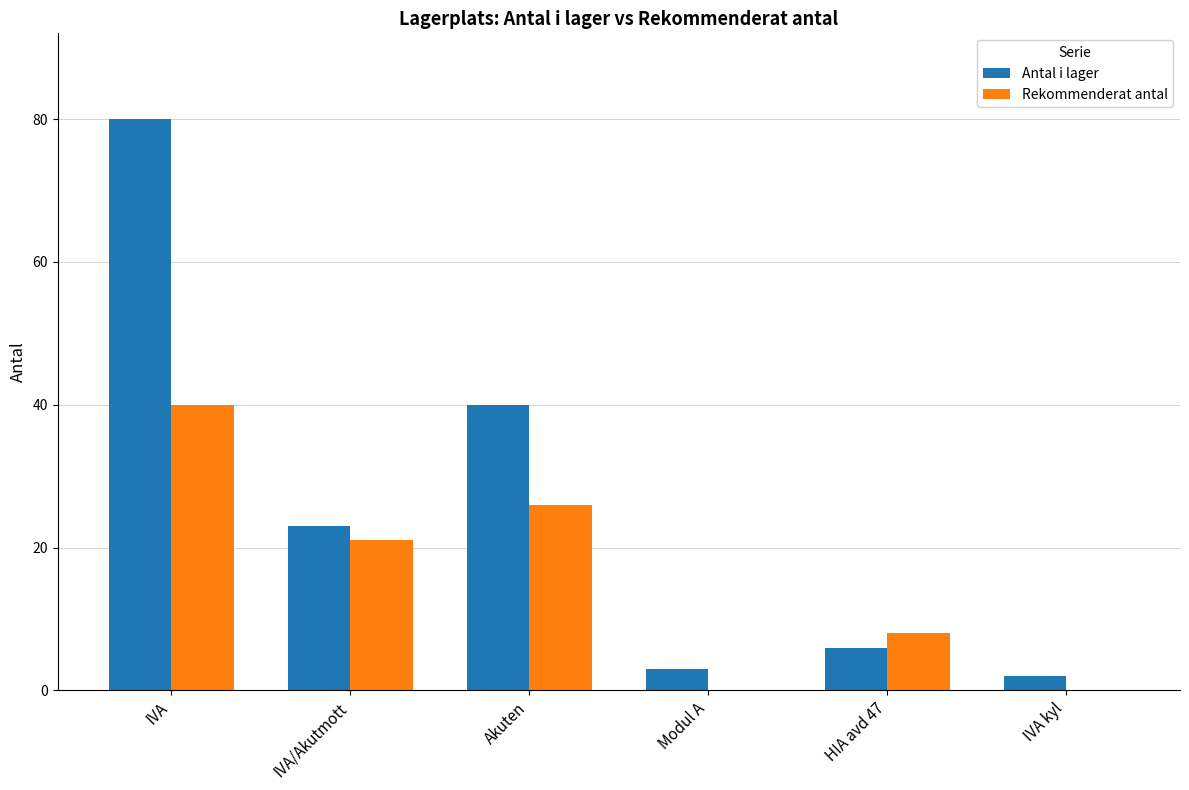

Which series has the largest total across all categories?

Antal i lager